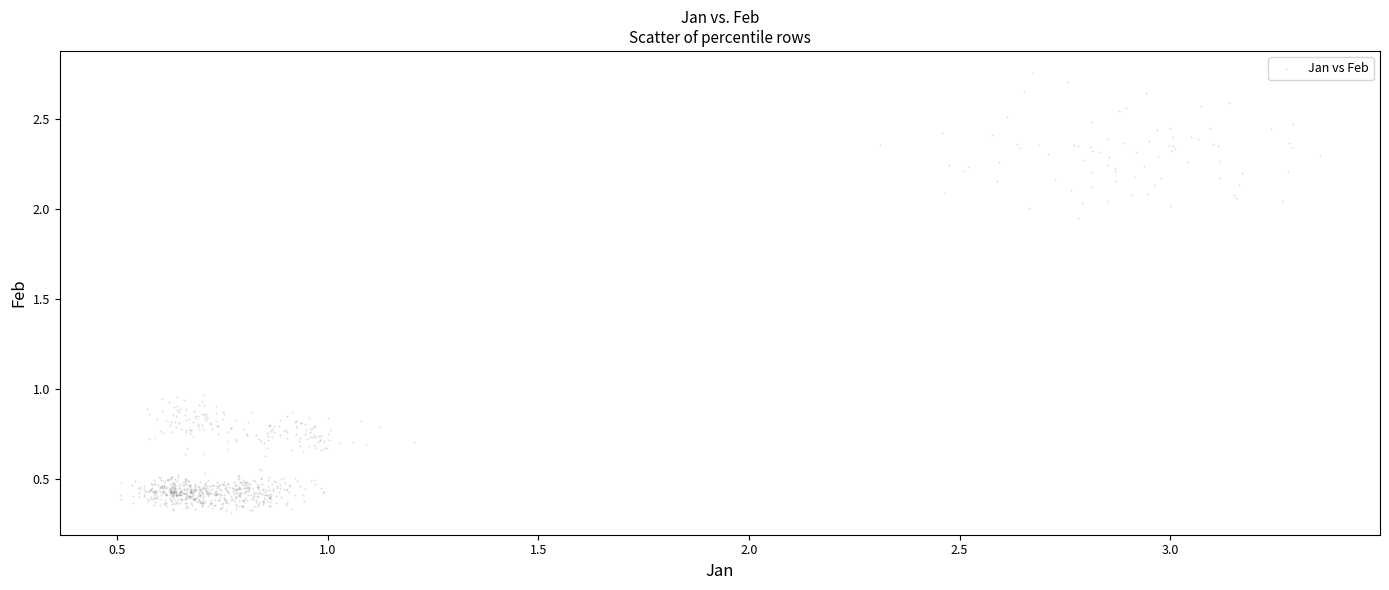

What is the range of X values (max minus min)?

2.9